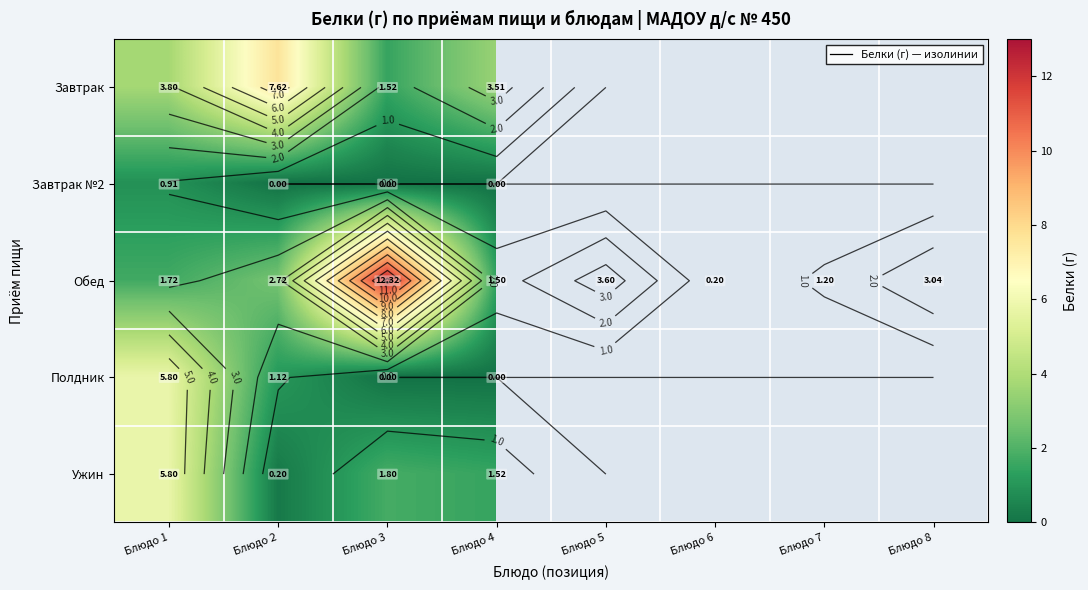

How many data points in row_2 are above 2?

4